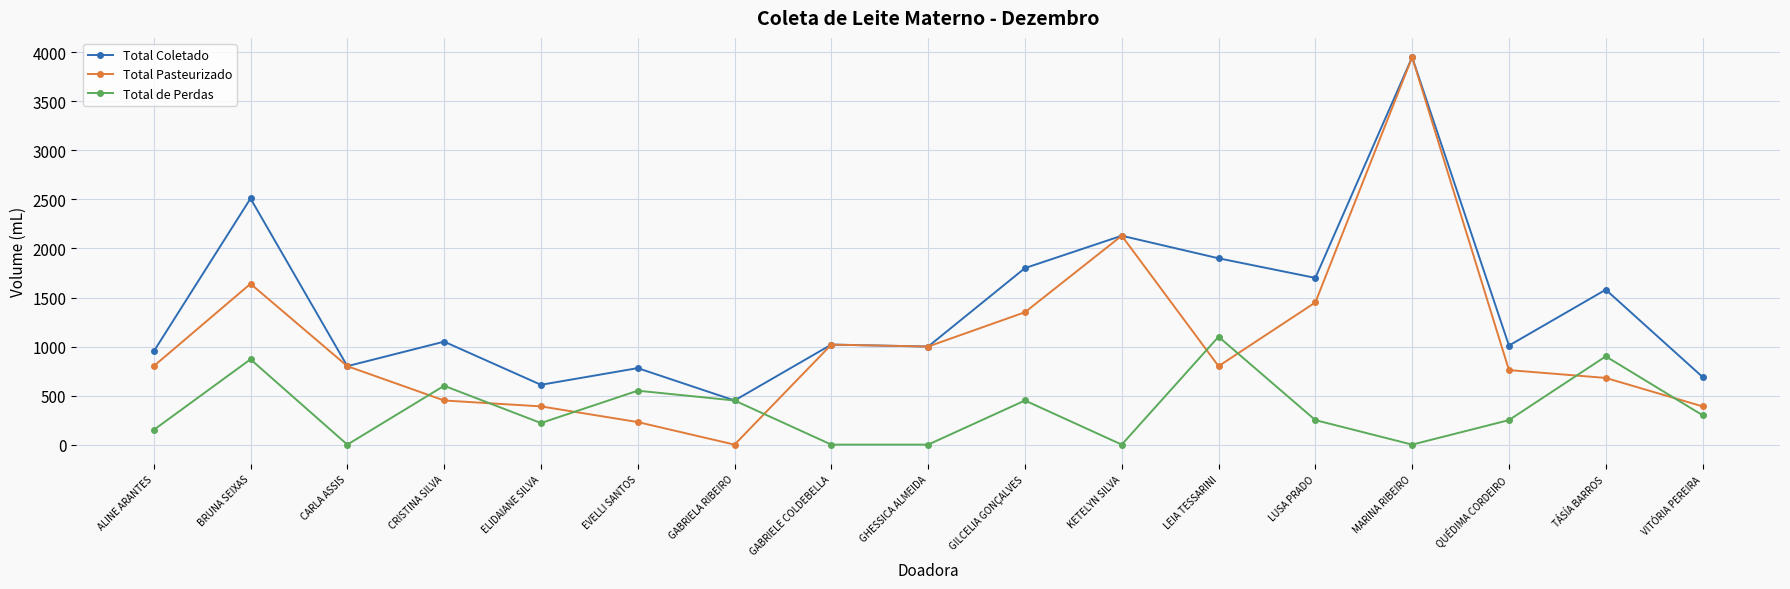

What is the difference between the highest and lowest values at LUSA PRADO?

1450